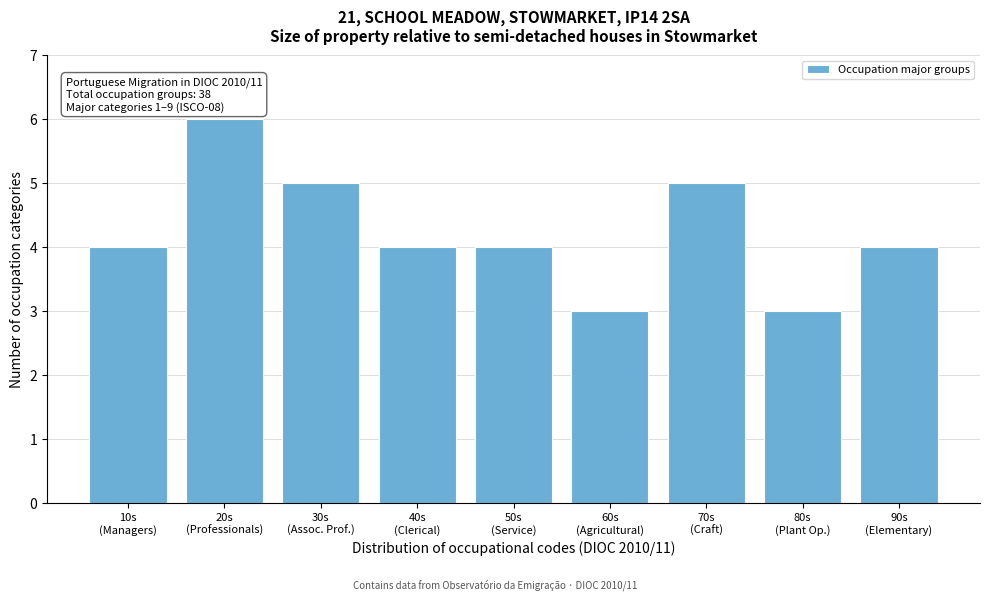

Reading right to left, list all the values displayed in this chart.

4	3	5	3	4	4	5	6	4